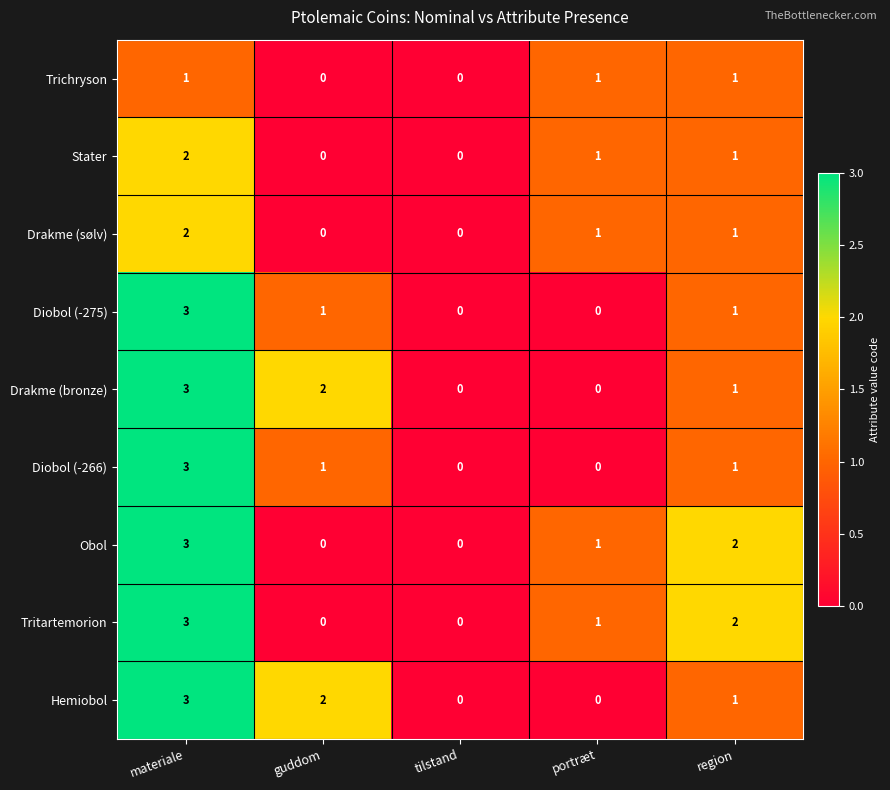

At which category is the sum across all series the highest?

materiale